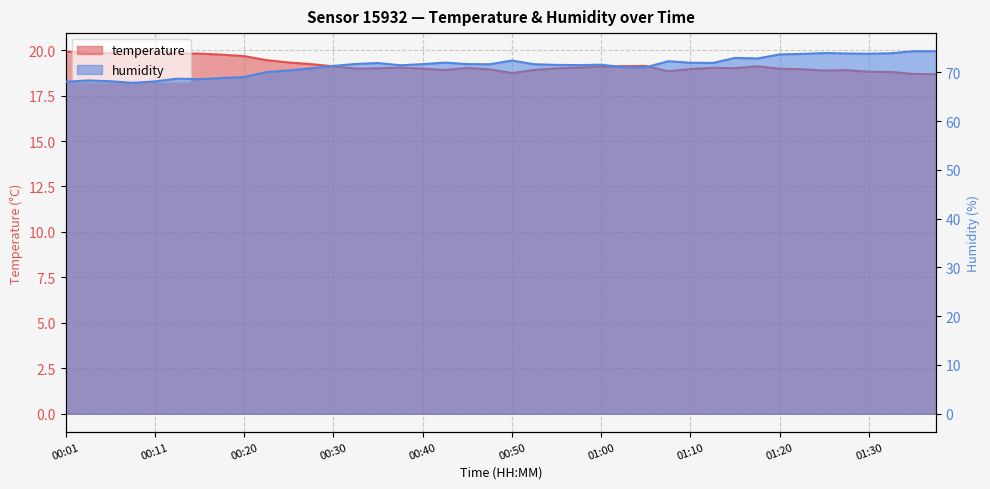

How many interior local valleys does the humidity series have?

9